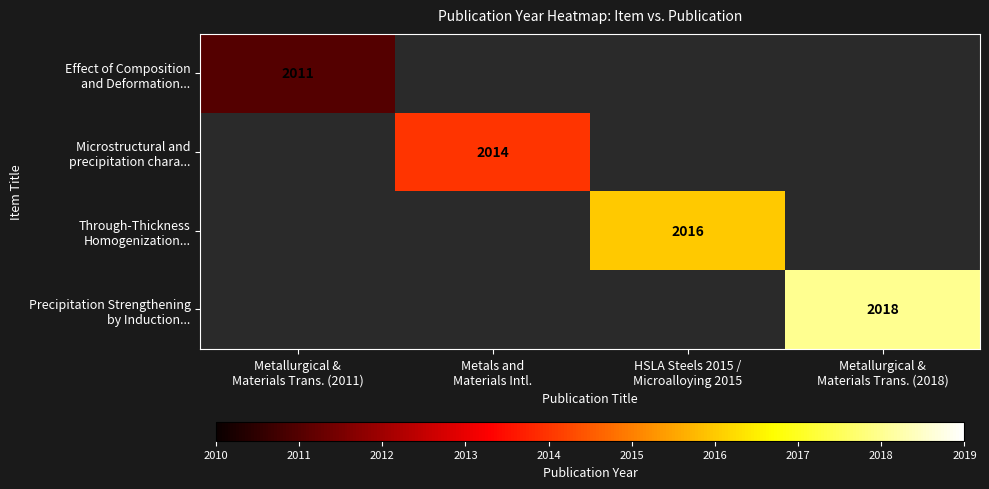

Is it true that Precipitation Strengthening by Induction... equals 1130.8 at Metallurgical & Materials Trans. (2018)?

False